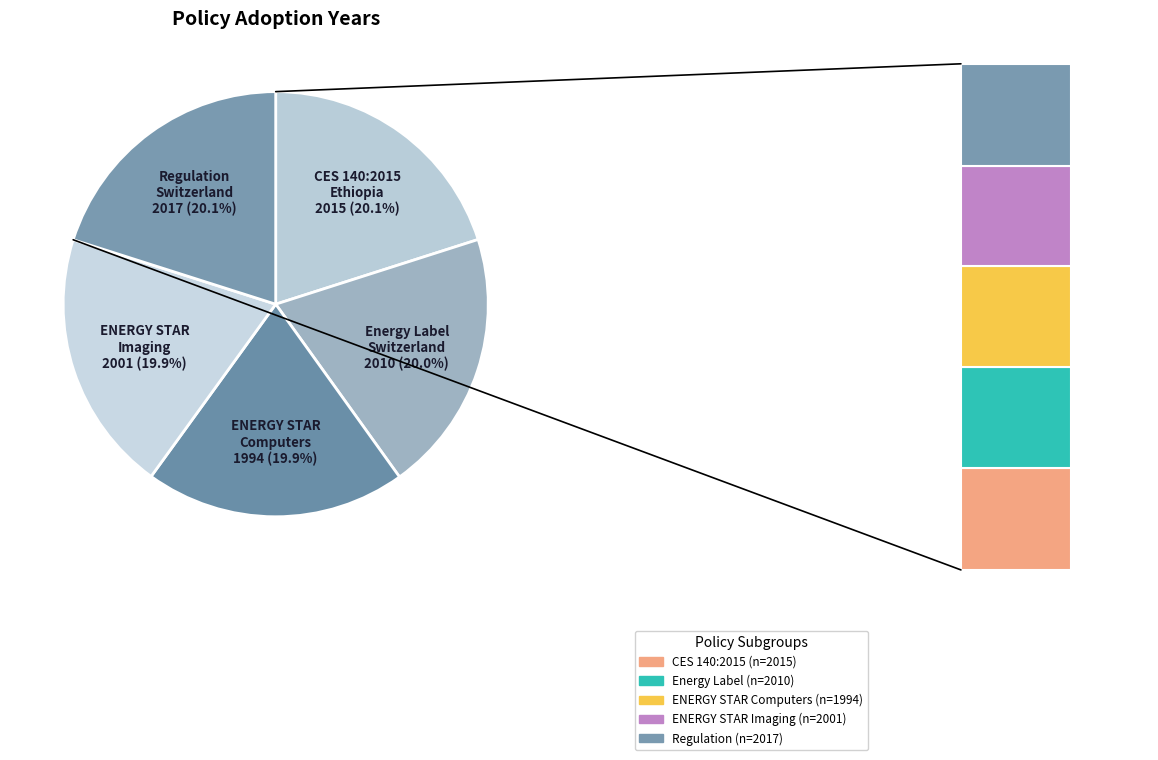

Between CES 140:2015 (Ethiopia) and ENERGY STAR Computers, which is larger?

CES 140:2015 (Ethiopia)